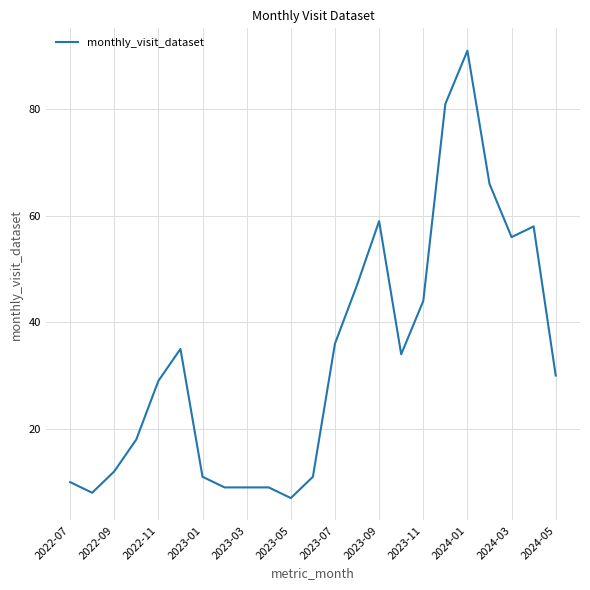

What is the smallest value displayed?

7